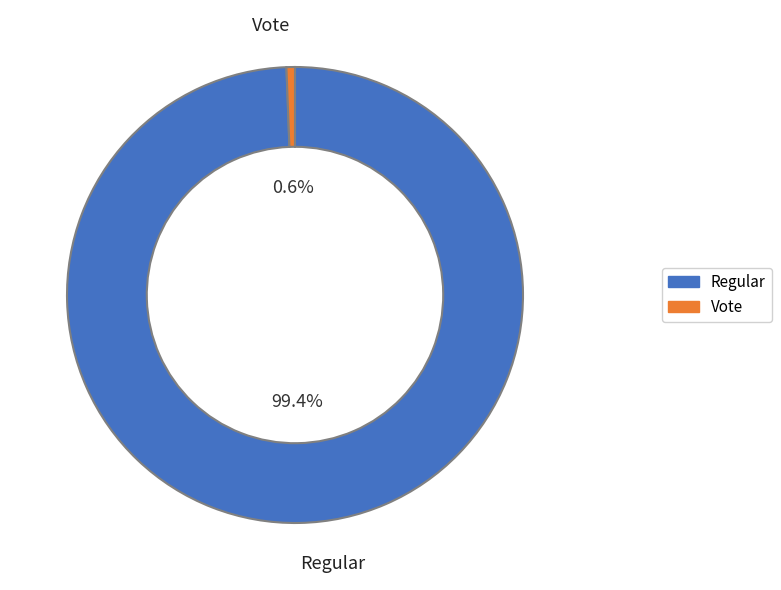

What is the largest slice in the pie chart?

Regular